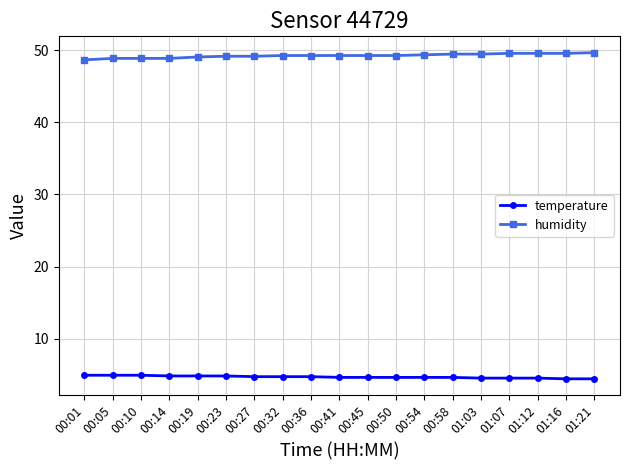

Rank the series at 01:07 from lowest to highest value.

temperature, humidity